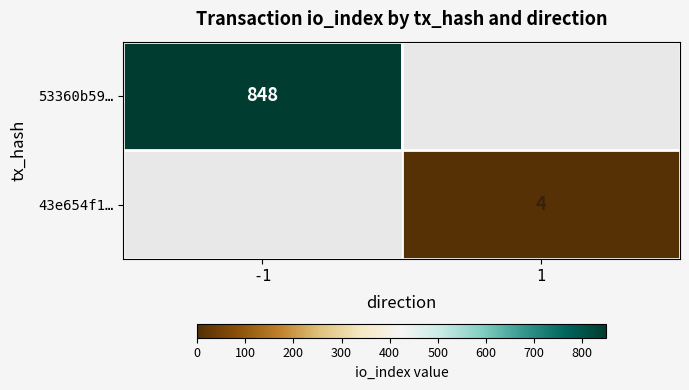

The value of 43e654f1… at 1 is 1. True or false?

False